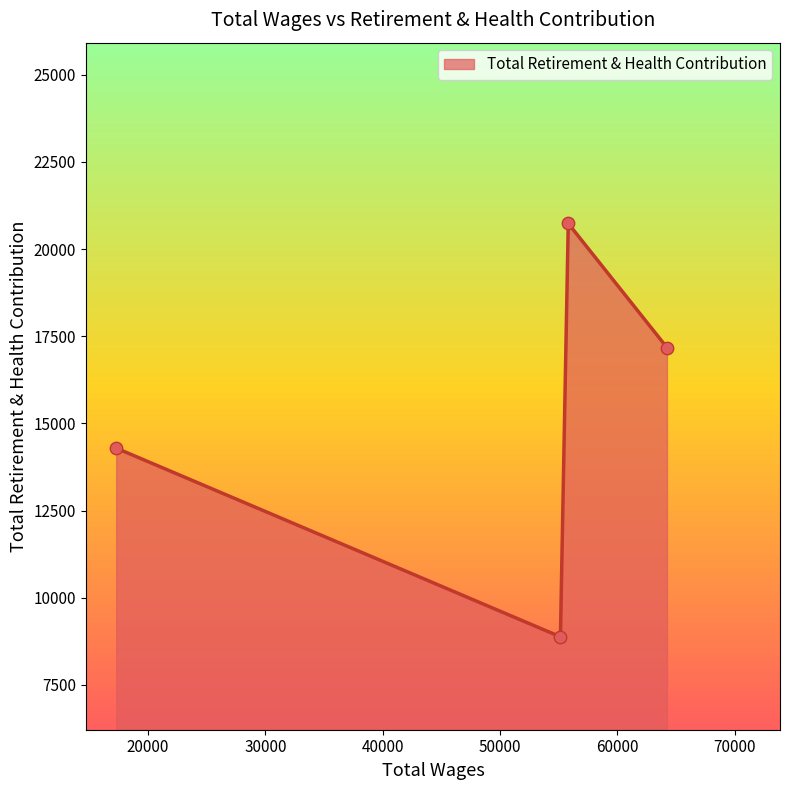

What is the sum of all values?

61082